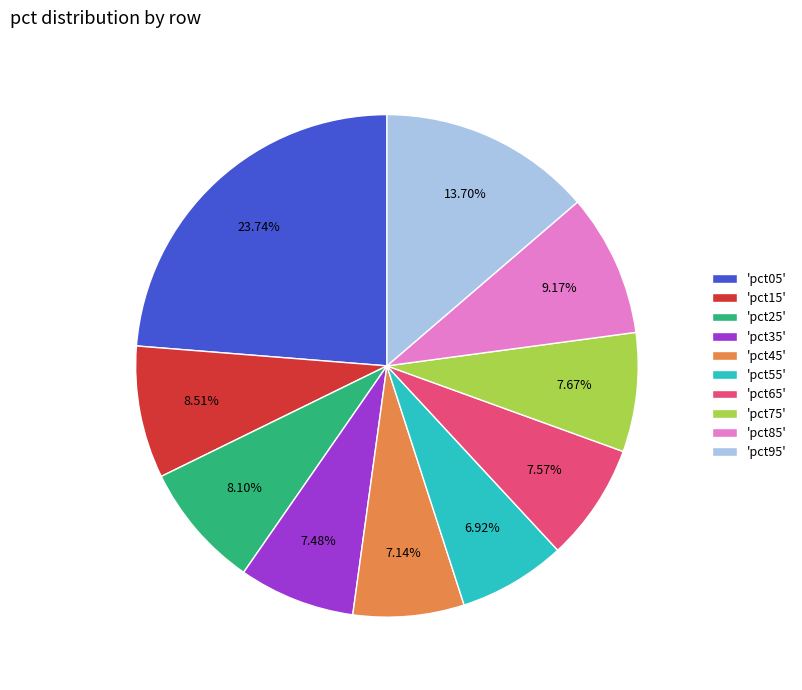

Between 'pct55' and 'pct25', which is larger?

'pct25'